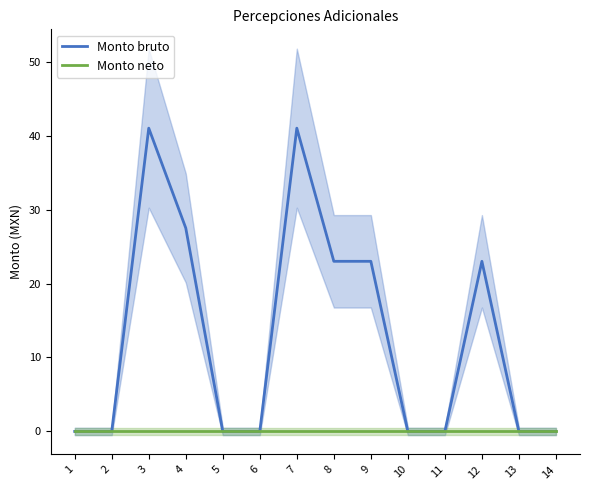

What is the sum of all Monto bruto values?

178.5